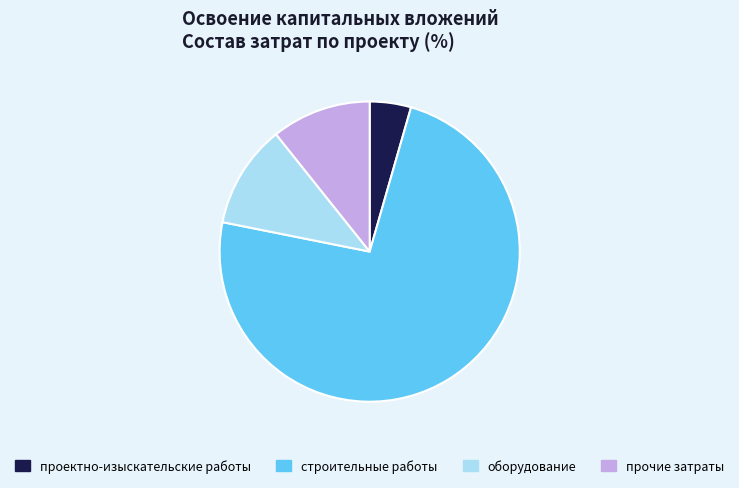

Does прочие затраты account for over 50% of the chart?

No